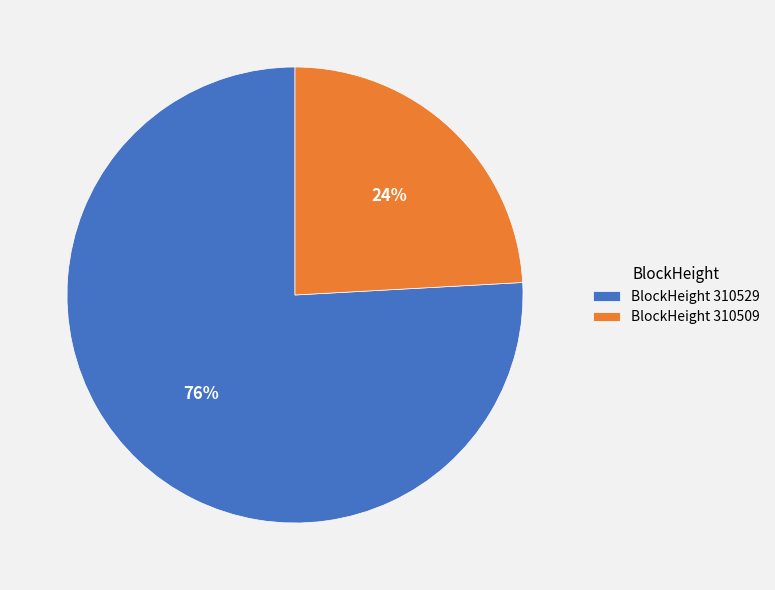

To the nearest percent, what percentage of the pie is BlockHeight 310529?

76%